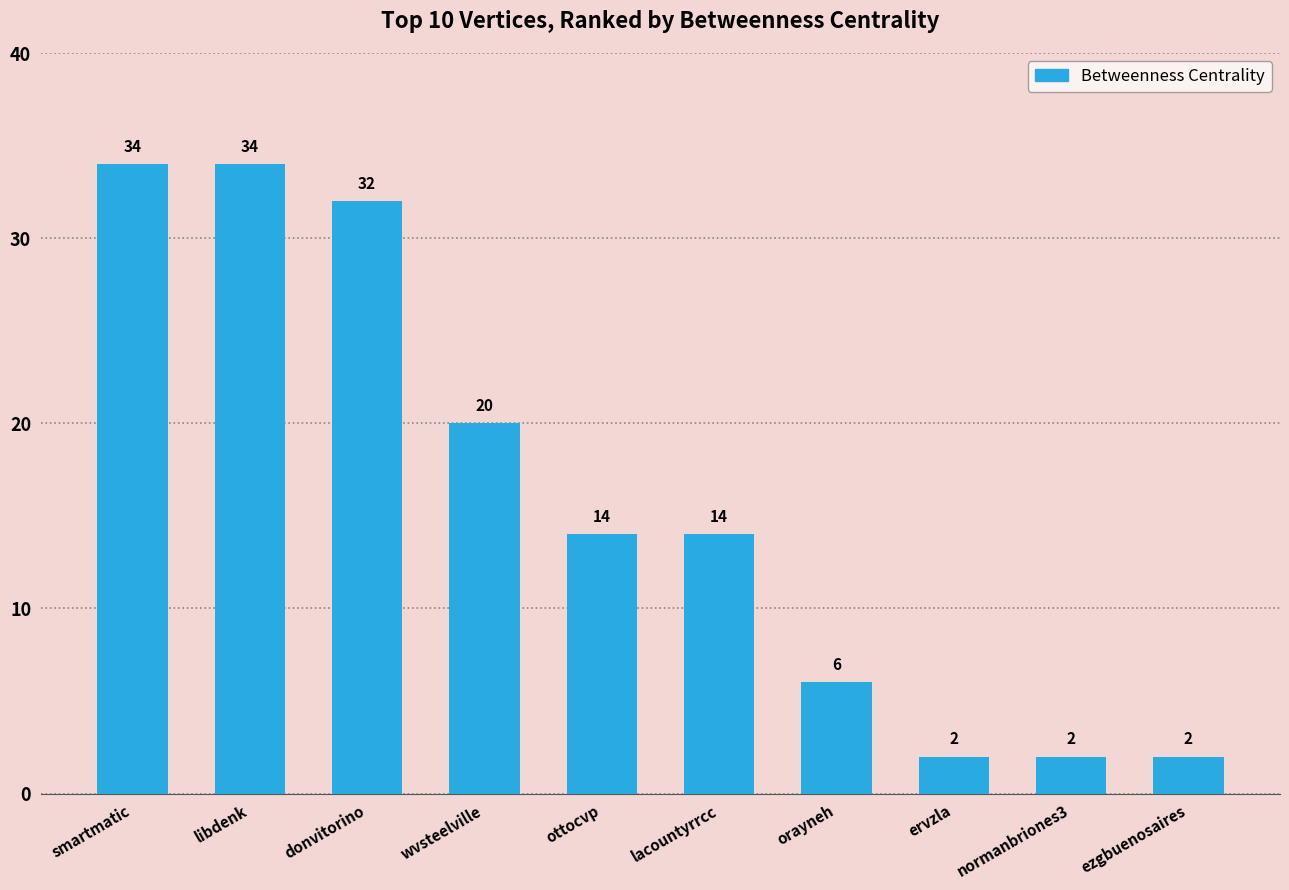

What is the greatest value displayed?

34